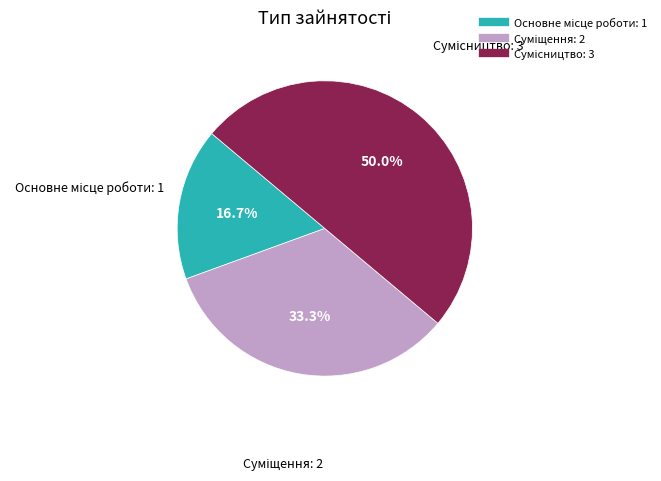

How many slices are in this pie chart?

3